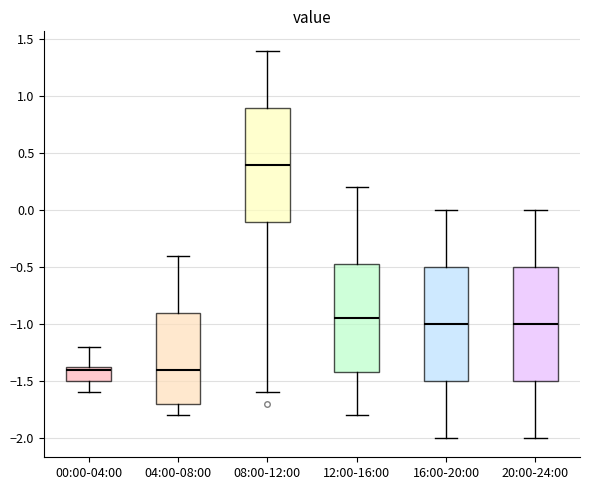

Where is the upper edge of the box for 08:00-12:00 on the y-axis? The values are not printed on the chart, so give them approximately, as read against the axis.

0.90